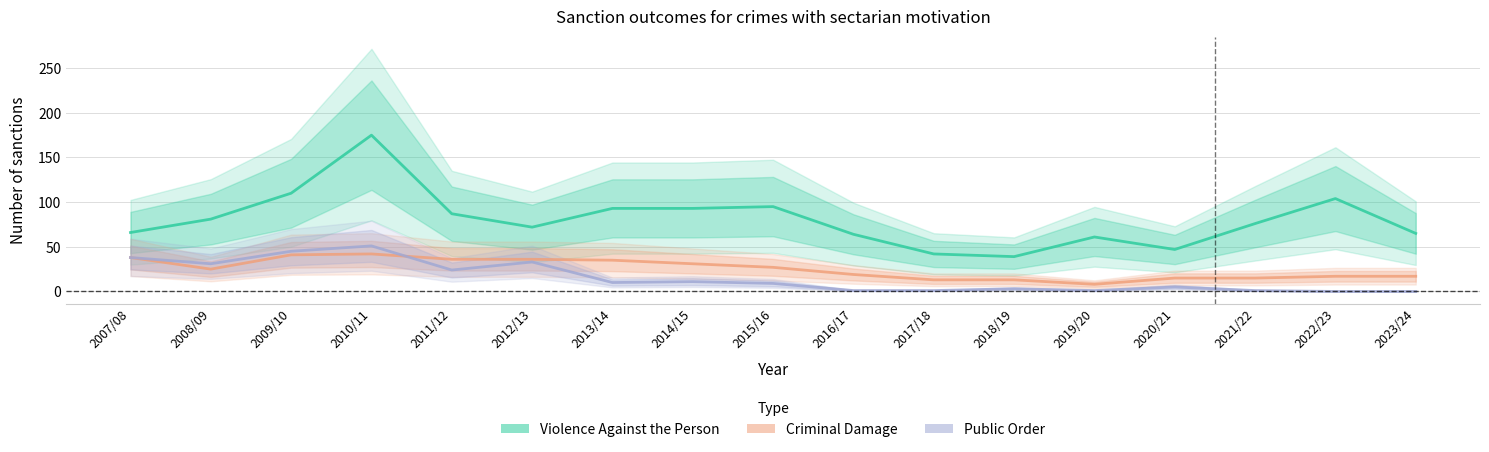

What is the approximate value of TOTAL PUBLIC ORDER at 2007/08, to the nearest 10?

40